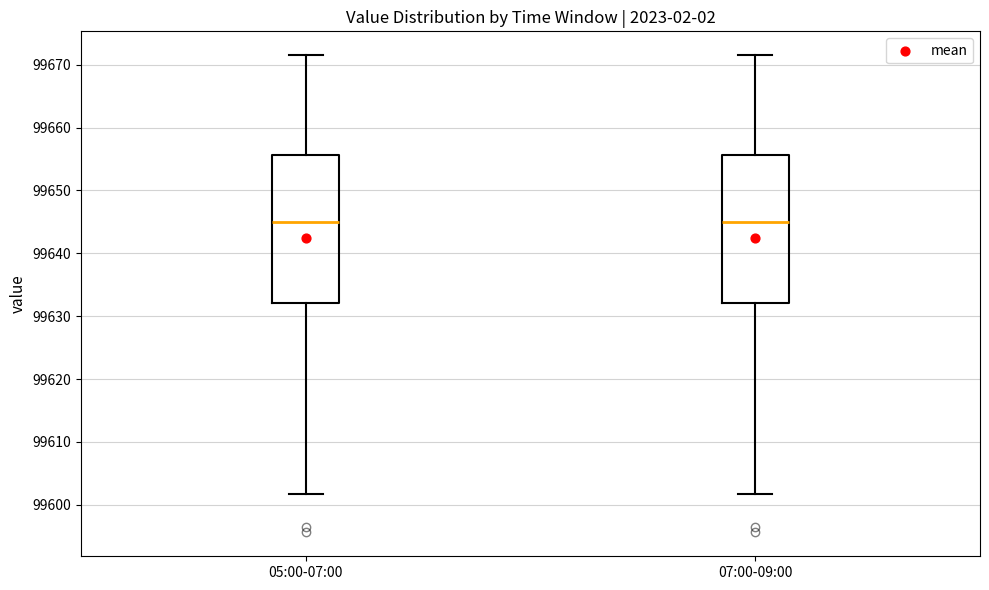

Where does the upper whisker of the box for 05:00-07:00 end on the y-axis? The values are not printed on the chart, so give them approximately, as read against the axis.

99672